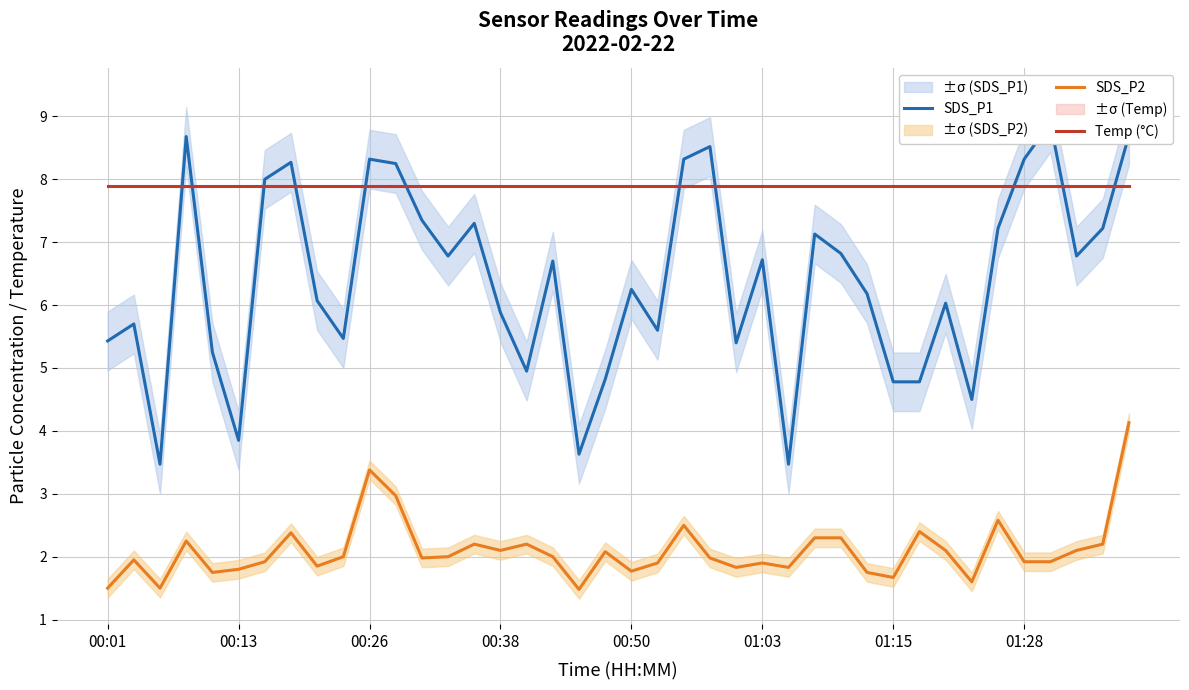

What is the highest value of the SDS_P2 series?

4.1